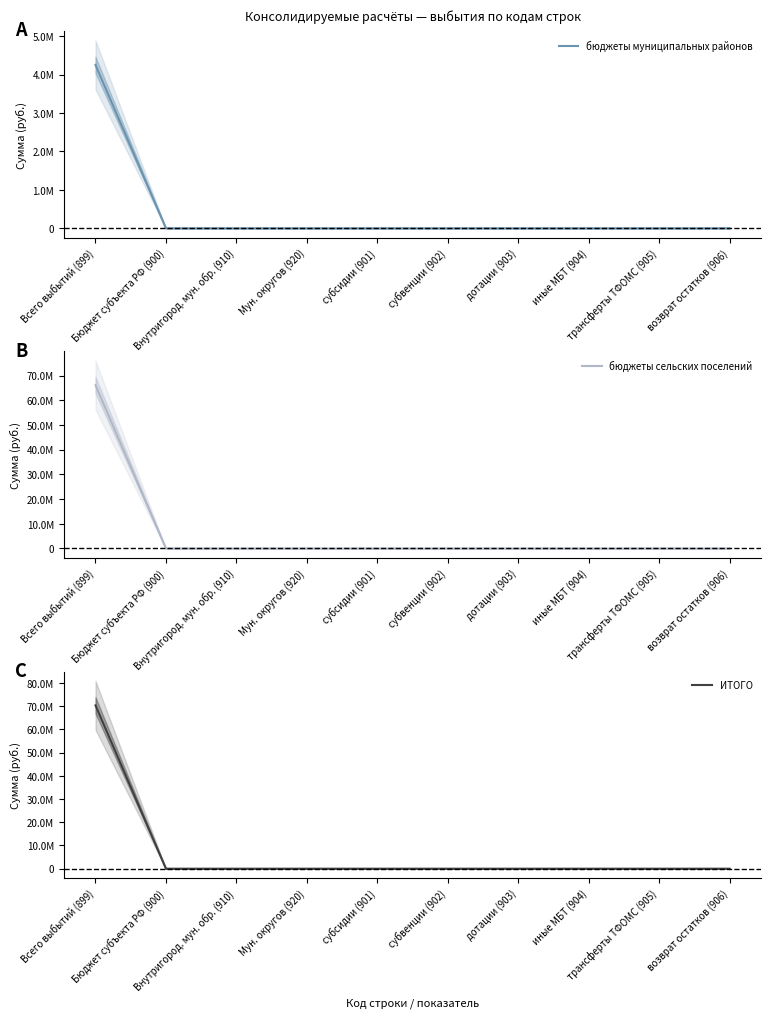

Rank the categories by бюджеты сельских поселений value from lowest to highest.

Бюджет субъекта РФ (900), Внутригород. мун. обр. (910), Мун. округов (920), субсидии (901), субвенции (902), дотации (903), иные МБТ (904), трансферты ТФОМС (905), возврат остатков (906), Всего выбытий (899)